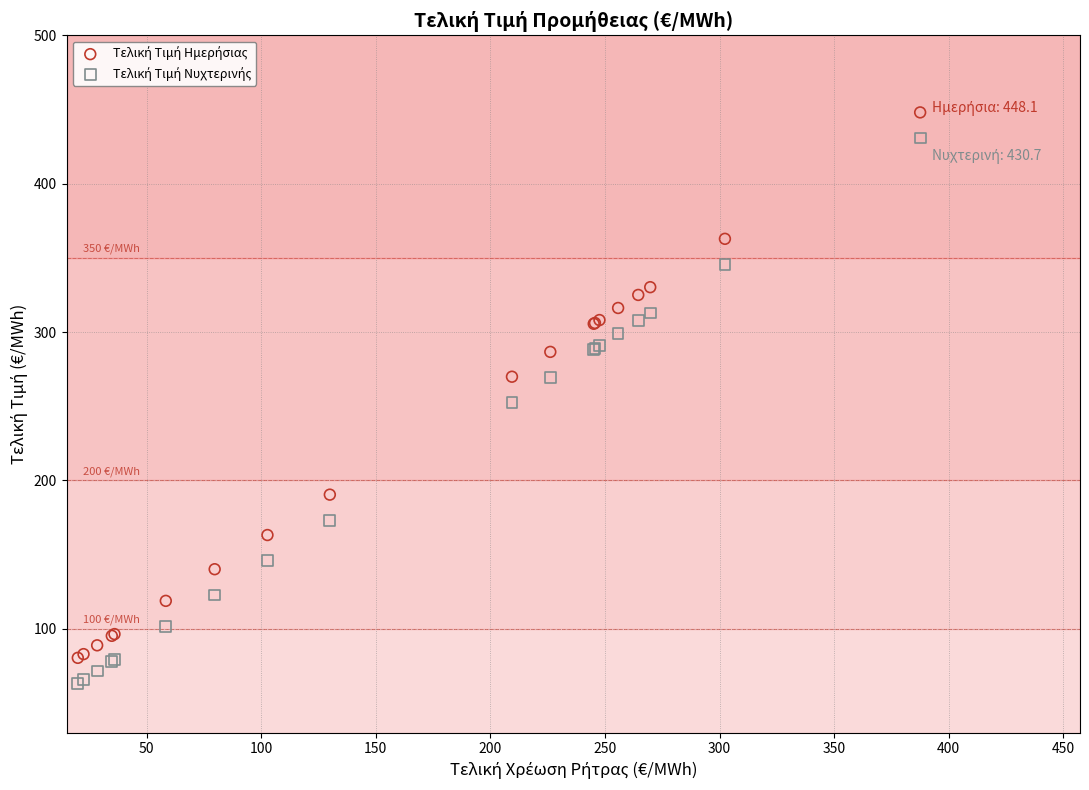

What is the X range (max minus min) for the scatter plot?

367.6